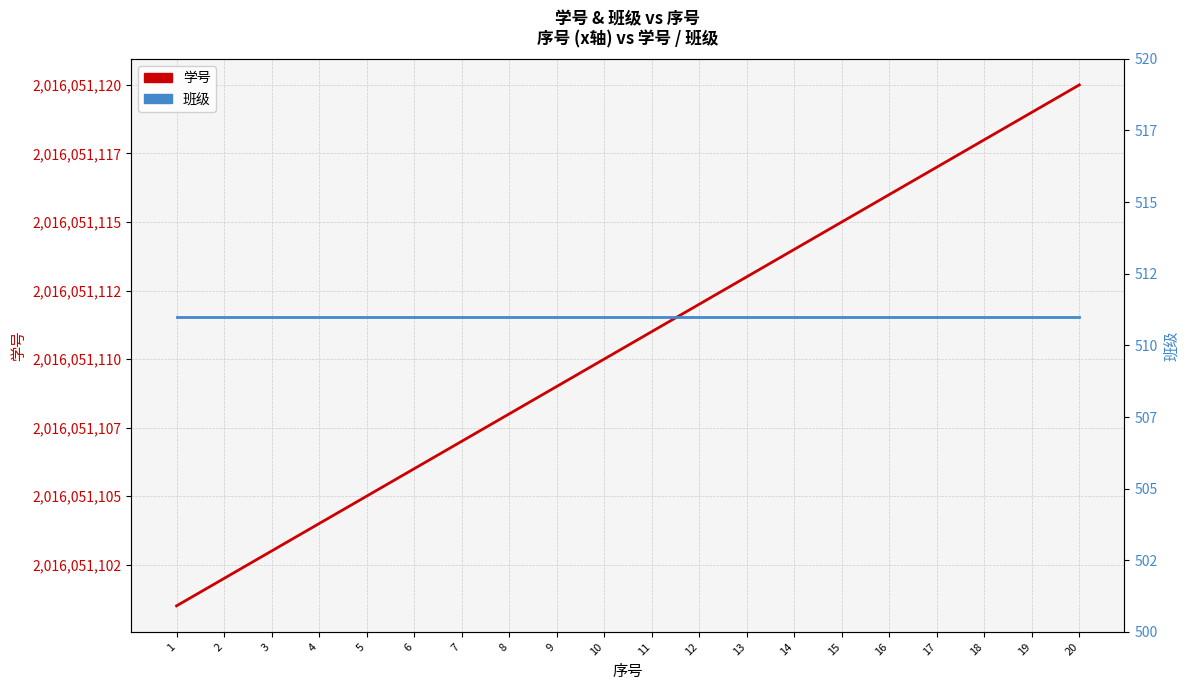

Reading left to right, transcribe all the data shown in this chart.

学号: 1=2016051101	2=2016051102	3=2016051103	4=2016051104	5=2016051105	6=2016051106	7=2016051107	8=2016051108	9=2016051109	10=2016051110	11=2016051111	12=2016051112	13=2016051113	14=2016051114	15=2016051115	16=2016051116	17=2016051117	18=2016051118	19=2016051119	20=2016051120
班级: 1=511	2=511	3=511	4=511	5=511	6=511	7=511	8=511	9=511	10=511	11=511	12=511	13=511	14=511	15=511	16=511	17=511	18=511	19=511	20=511